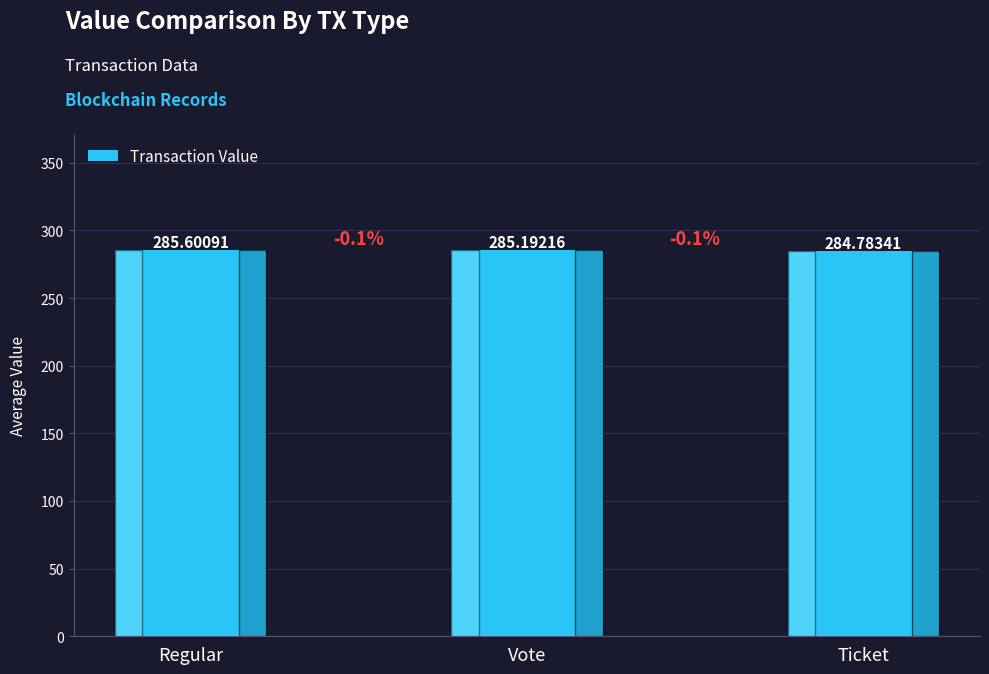

Is it true that the value at Vote is 95.8?

False